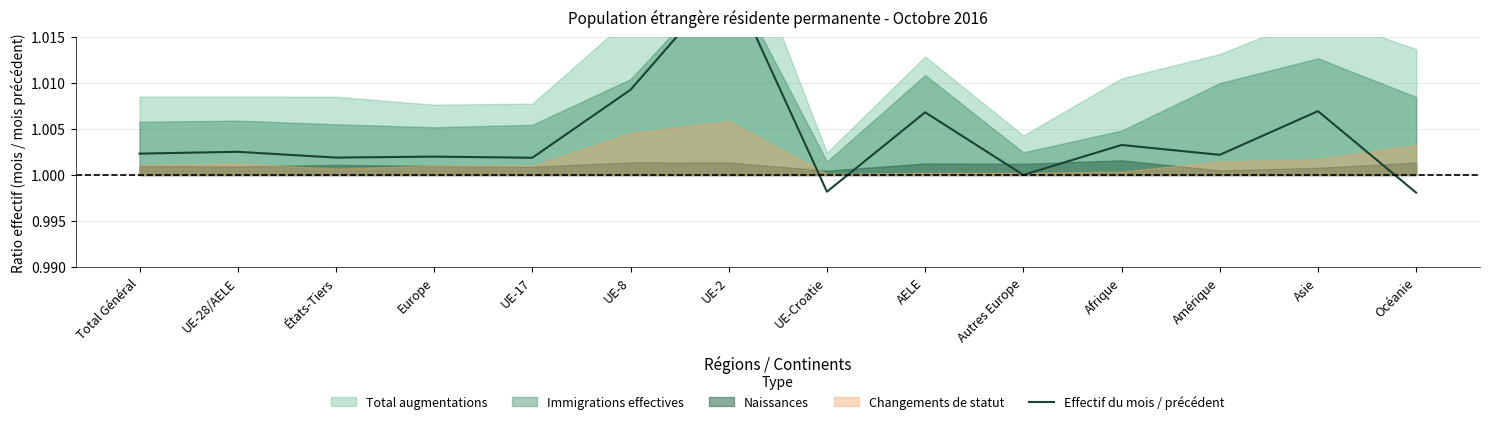

Where is the data nearest to the value 1?

Autres Europe